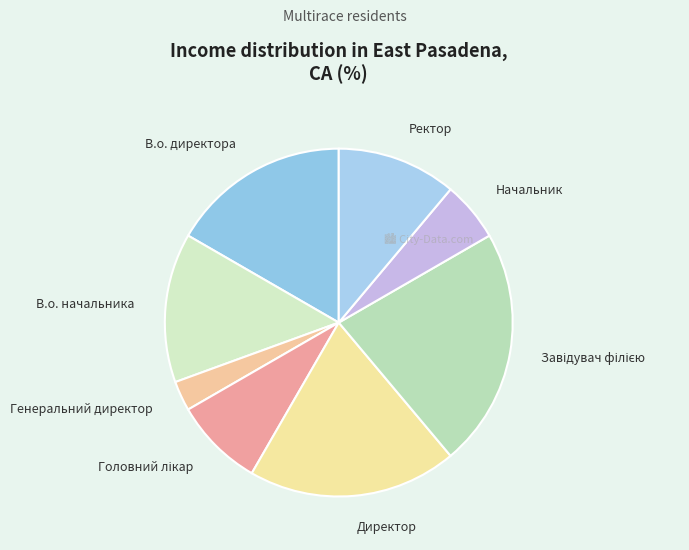

Which slice is the smallest?

Генеральний директор